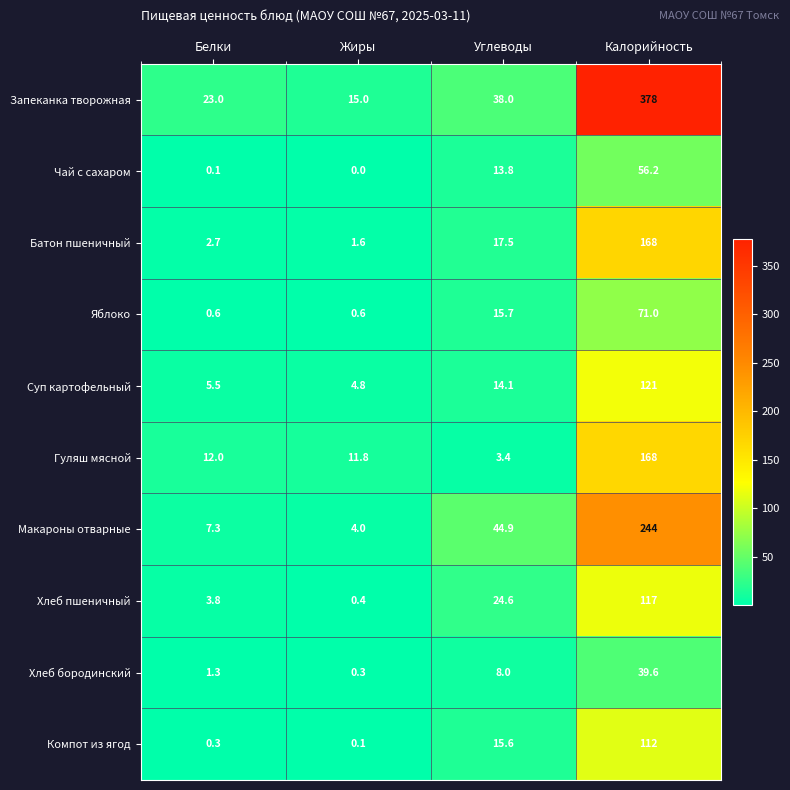

Which series has the widest spread of values?

Запеканка творожная